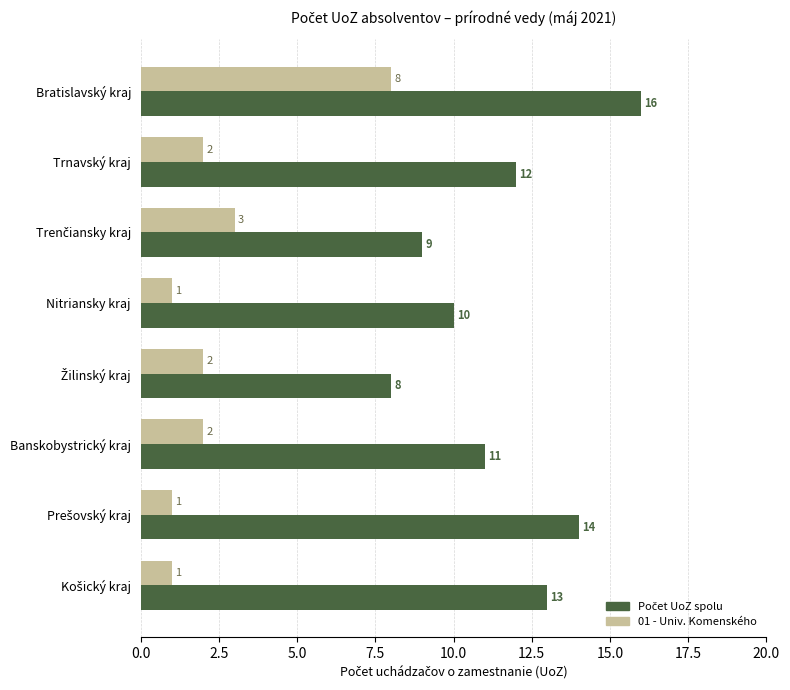

What is the sum of all 01 - Univ. Komenského values?

20